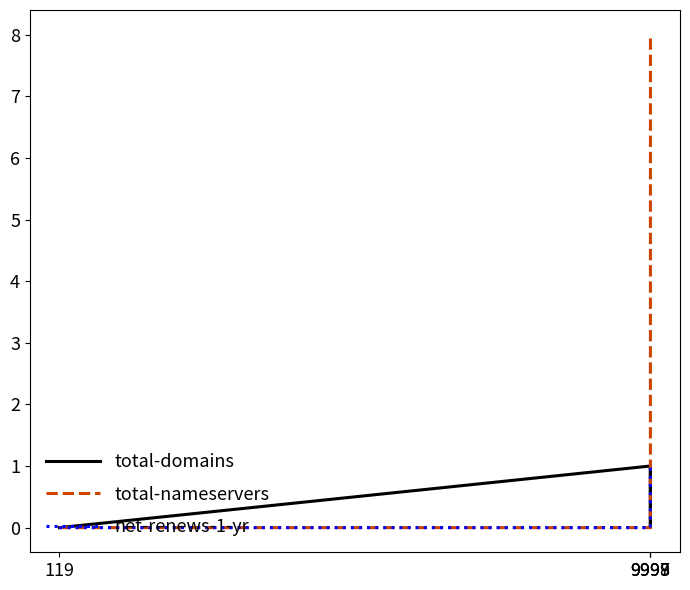

Count the net-renews-1-yr values in the range 0 to 1.

4